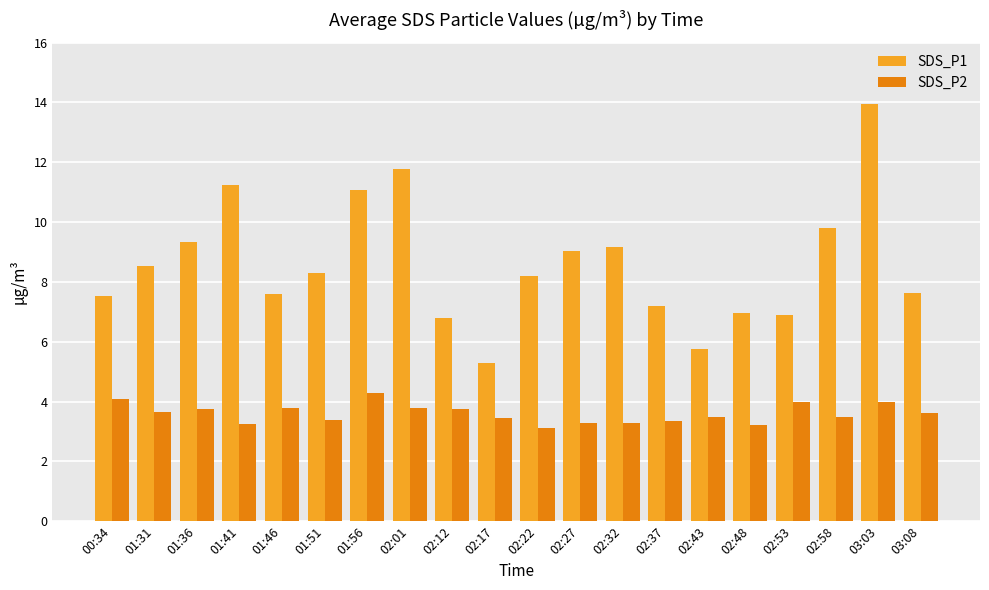

What is the label of the 20th bar from the left?

03:08